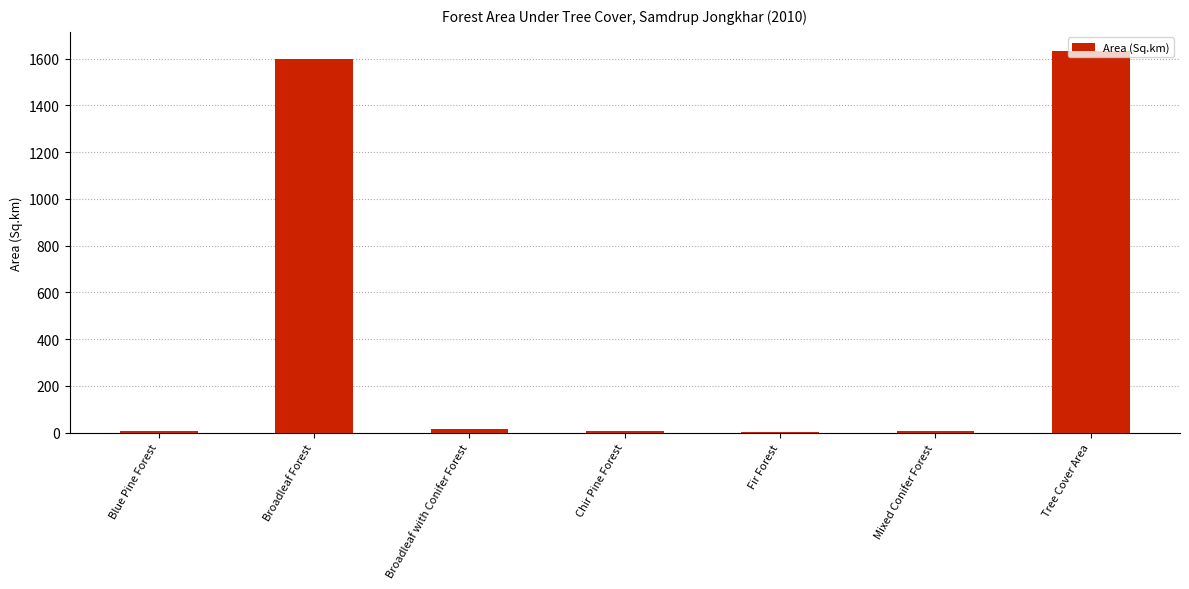

What is the sum of all values?

3266